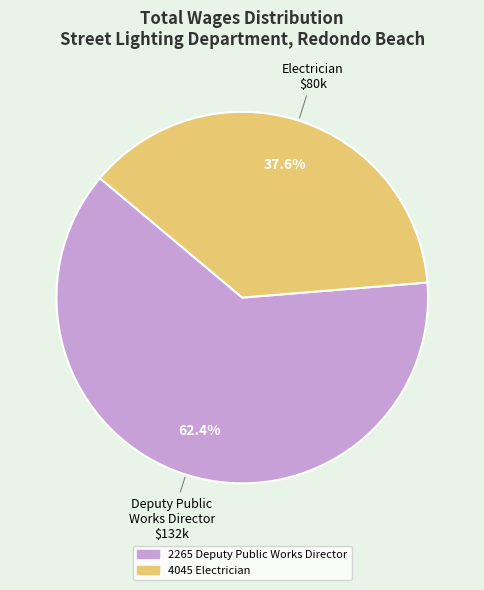

Between 2265 Deputy Public Works Director and 4045 Electrician, which is larger?

2265 Deputy Public Works Director